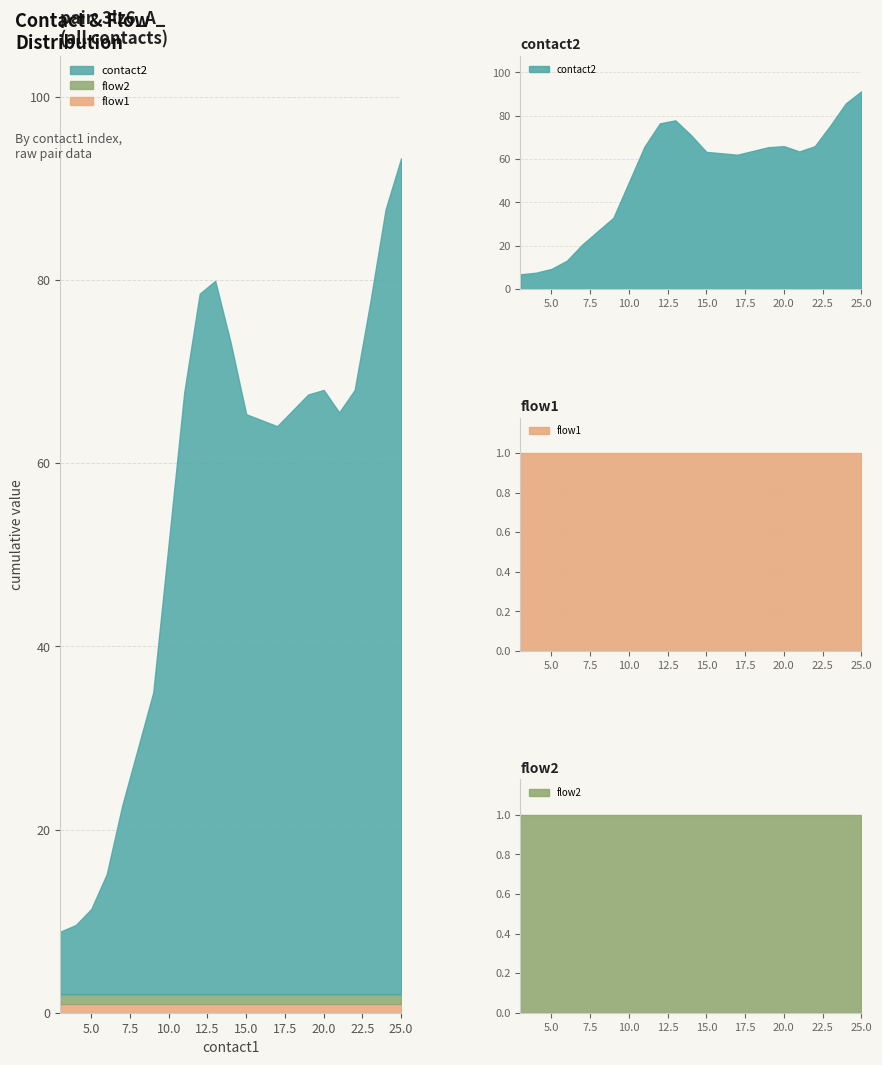

Which has a higher value, 17 or 18?

18